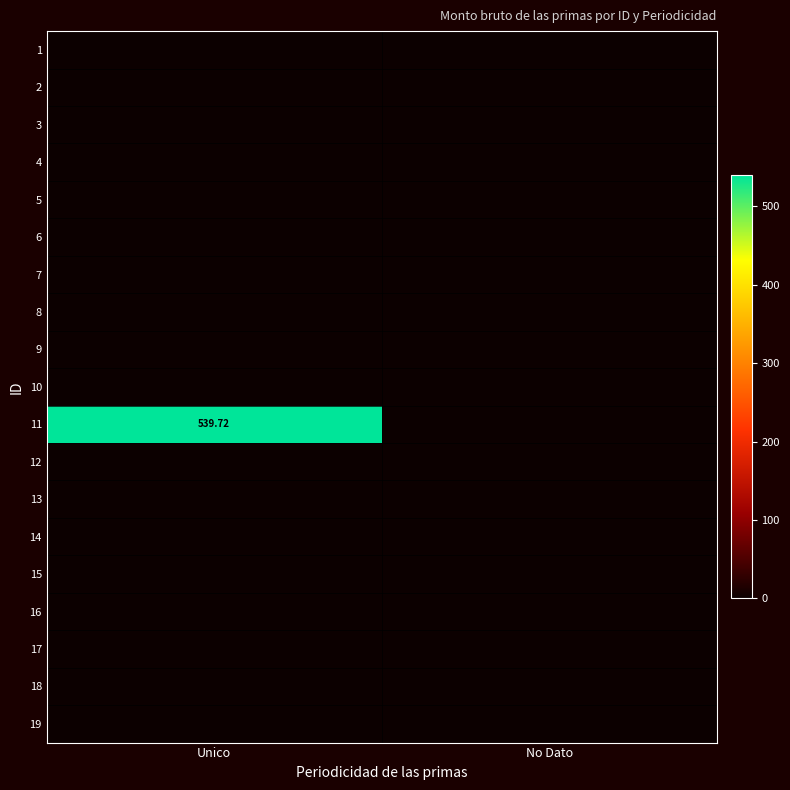

Count the number of categories in the chart.

2